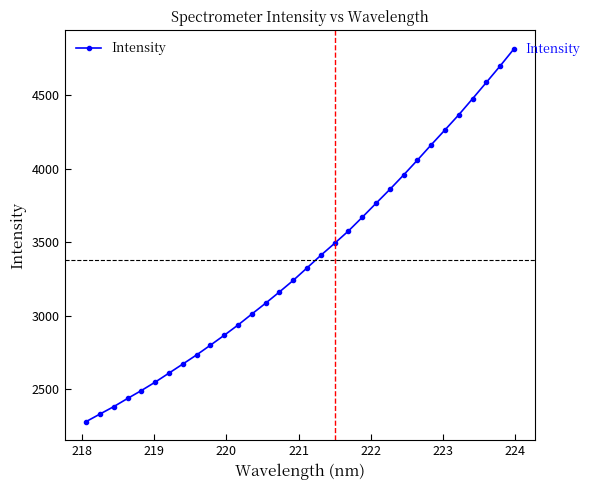

What is the difference between the maximum and minimum values?

2533.0